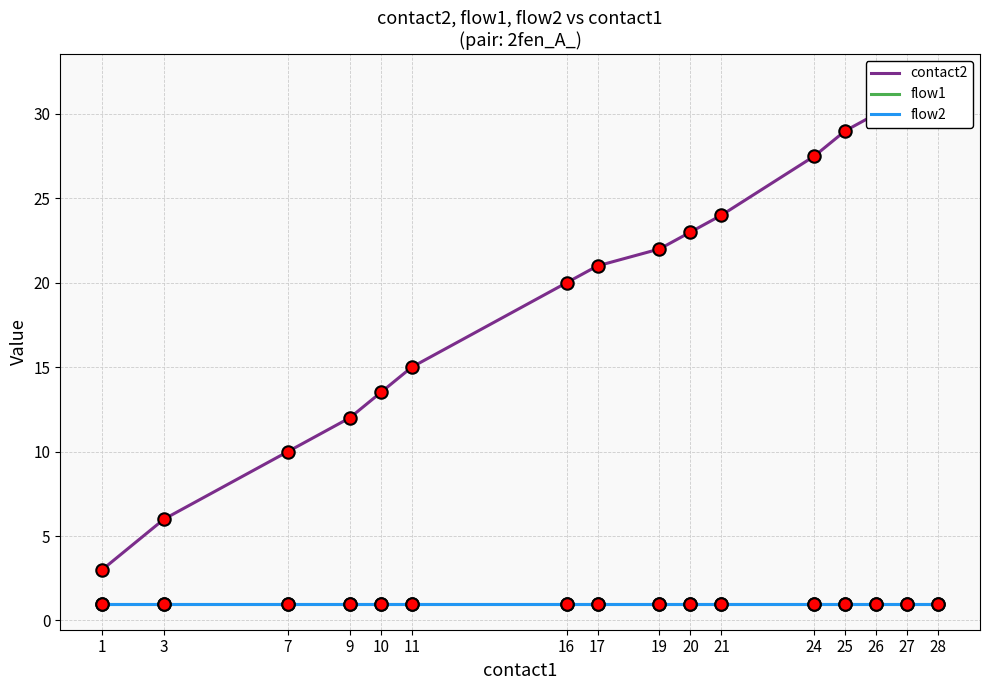

Which series contains the highest Y value?

contact2